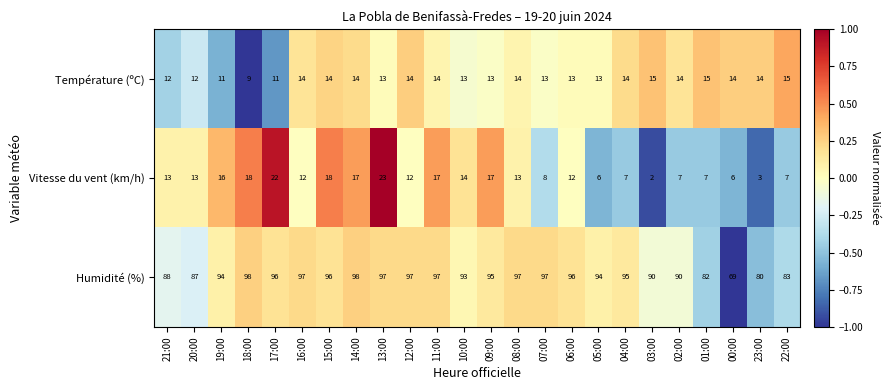

Rank the series at 21:00 from lowest to highest value.

Température (ºC), Vitesse du vent (km/h), Humidité (%)